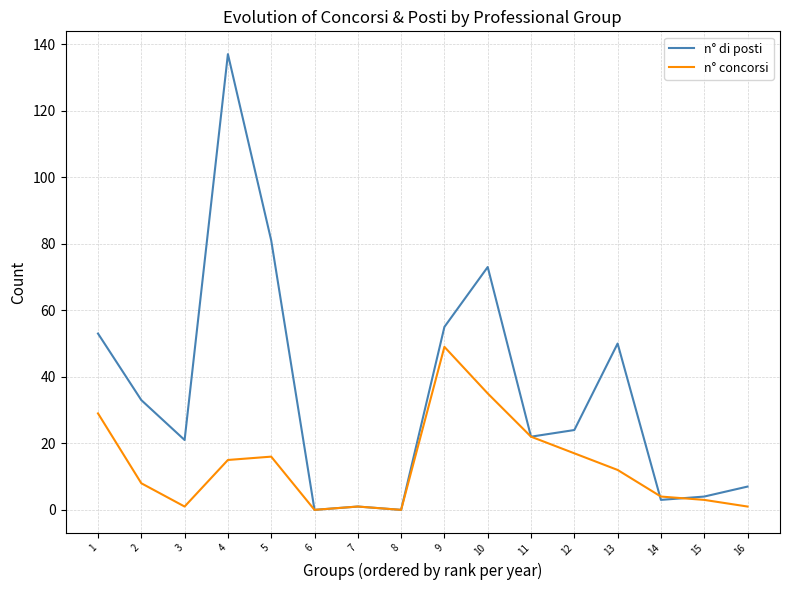

What are all the series names shown in the legend?

n° di posti, n° concorsi